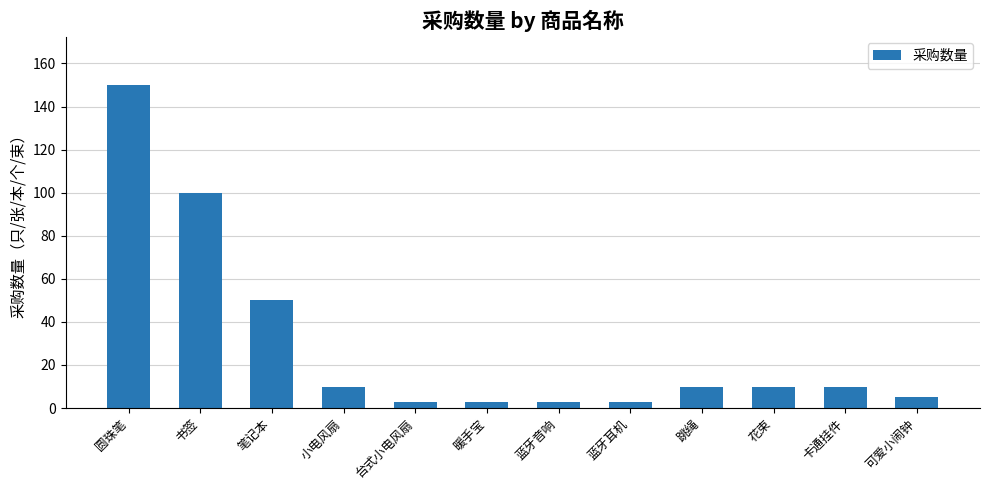

What is the change in value from 书签 to 笔记本?

-50